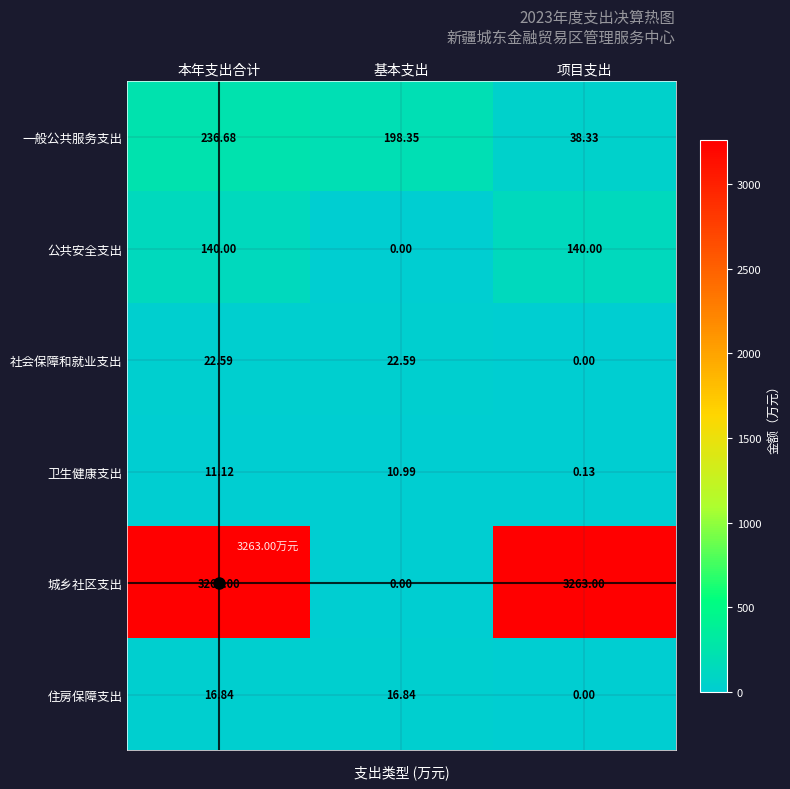

Between 本年支出合计 and 项目支出, which series saw the biggest shift?

一般公共服务支出